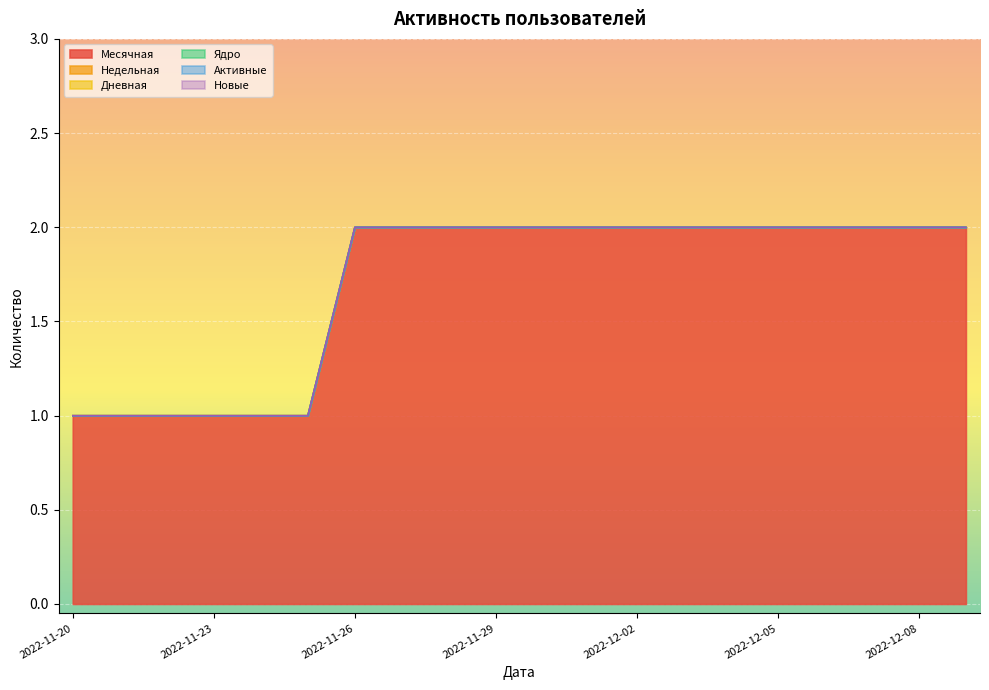

Reading left to right, extract all data points from this chart.

Месячная: 1	1	1	1	1	1	2	2	2	2	2	2	2	2	2	2	2	2	2	2
Недельная: 0	0	0	0	0	0	0	0	0	0	0	0	0	0	0	0	0	0	0	0
Дневная: 0	0	0	0	0	0	0	0	0	0	0	0	0	0	0	0	0	0	0	0
Ядро: 0	0	0	0	0	0	0	0	0	0	0	0	0	0	0	0	0	0	0	0
Активные: 0	0	0	0	0	0	0	0	0	0	0	0	0	0	0	0	0	0	0	0
Новые: 0	0	0	0	0	0	0	0	0	0	0	0	0	0	0	0	0	0	0	0